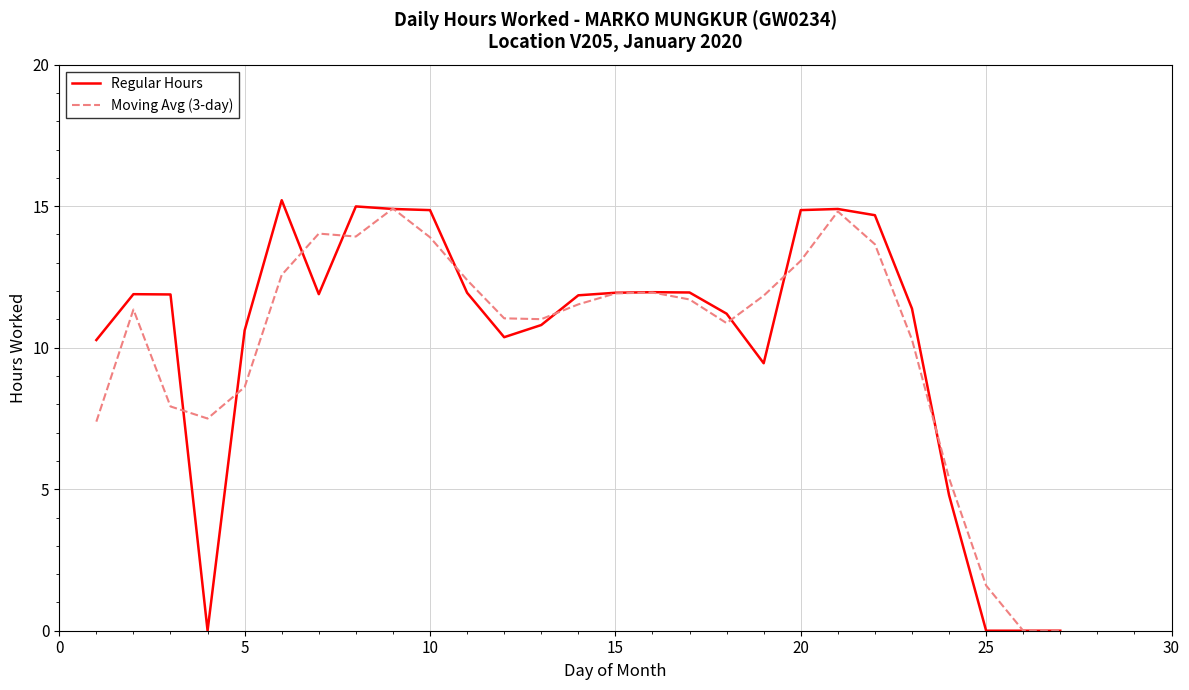

What is the greatest value displayed?

15.2